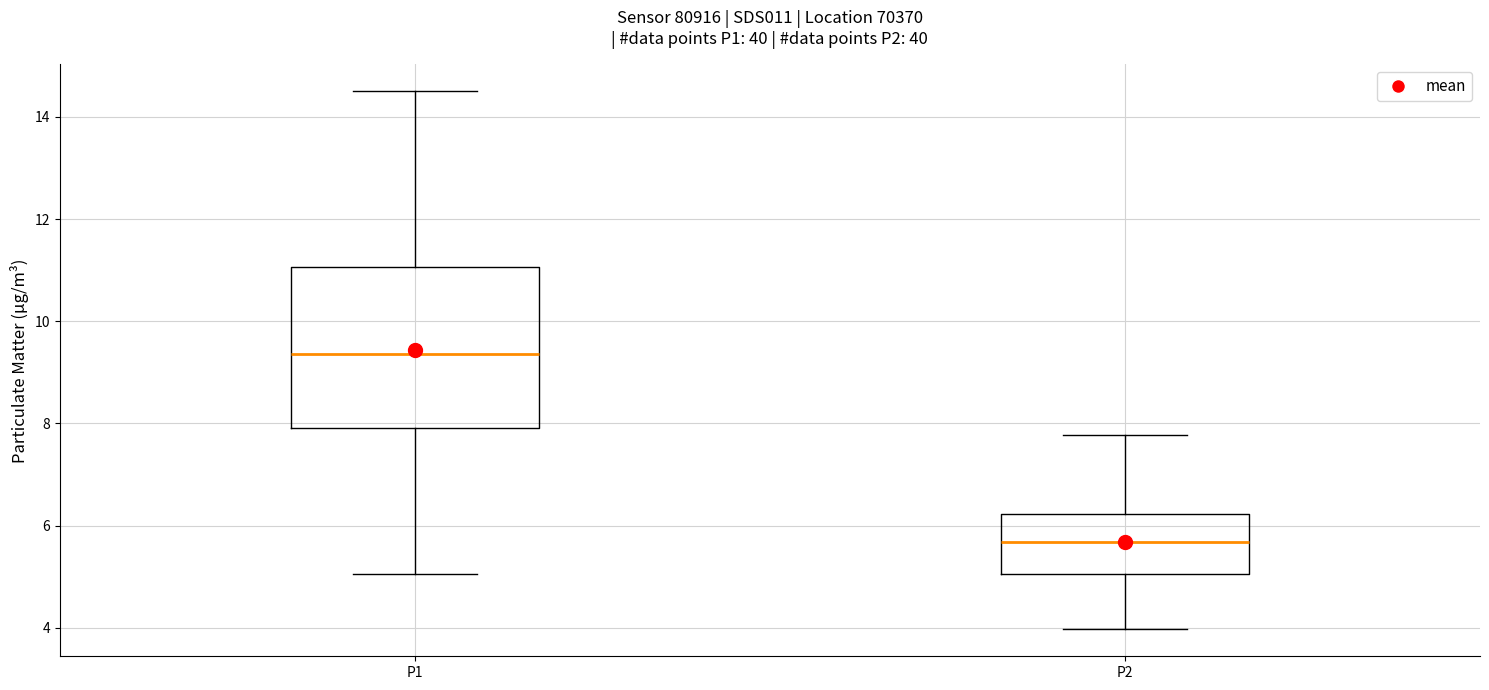

Where is the upper edge of the box for P2 on the y-axis? The values are not printed on the chart, so give them approximately, as read against the axis.

6.2